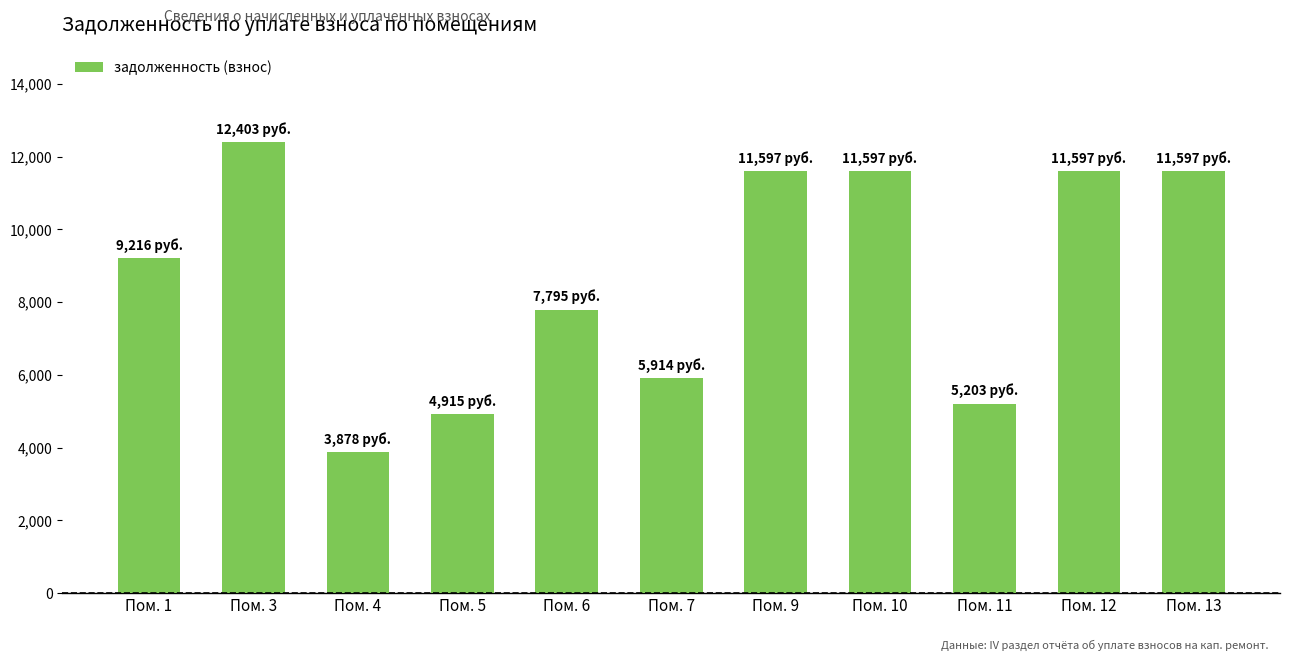

Are the bars horizontal?

No